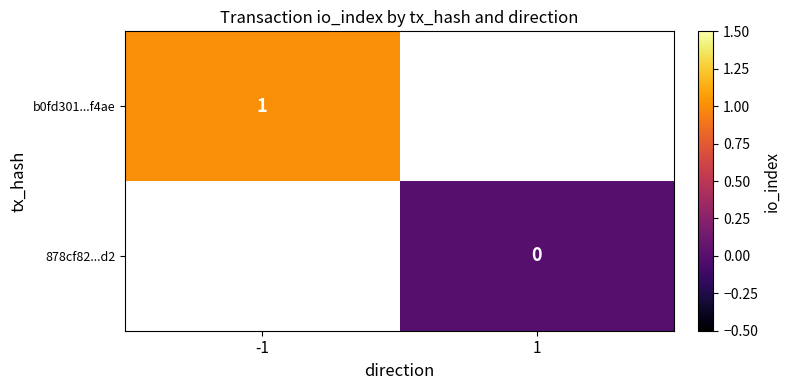

At which category does the chart reach its peak across all series?

-1